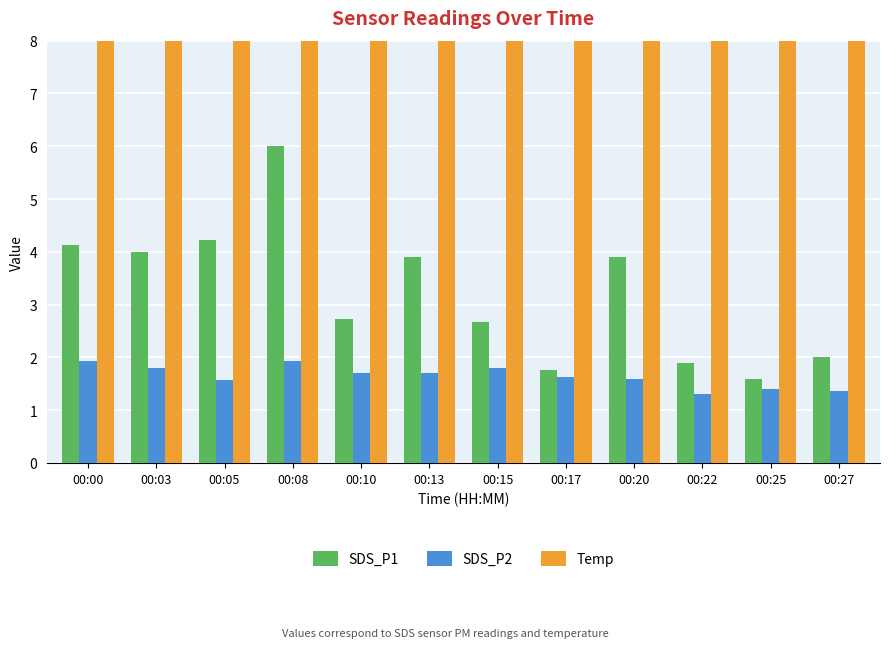

What is the value of the SDS_P2 bar at the 6th from the left?

1.7